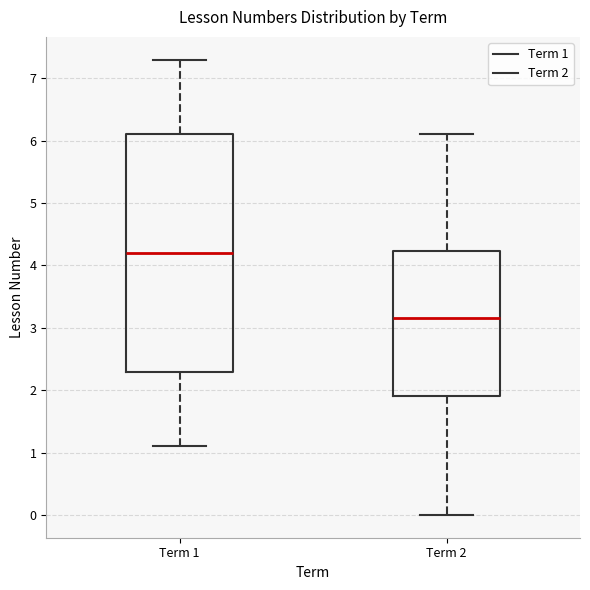

Reading left to right, read every box against the y-axis: the position of its median line, the range the box covers, and the ends of its whiskers. The values are not printed on the chart, so give them approximately, as read against the axis.

Term 1: median 4.2, box 2.3 to 6.1, whiskers 1.1 to 7.3
Term 2: median 3.2, box 1.9 to 4.2, whiskers 0.0 to 6.1